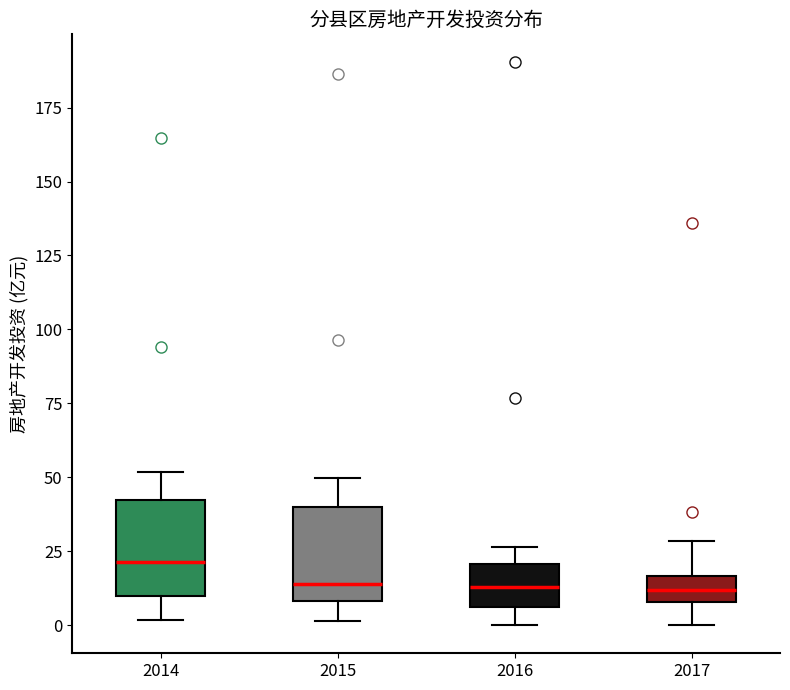

Reading left to right, transcribe this box plot: for each box, give where its median line is, the range the box spans, and where its two whiskers end, as read against the y-axis. The values are not printed on the chart, so give them approximately, as read against the axis.

2014: median 20, box 10 to 40, whiskers 0 to 50
2015: median 15, box 10 to 40, whiskers 0 to 50
2016: median 15, box 5 to 20, whiskers 0 to 25
2017: median 10 (inside the box), box 10 to 15, whiskers 0 to 30